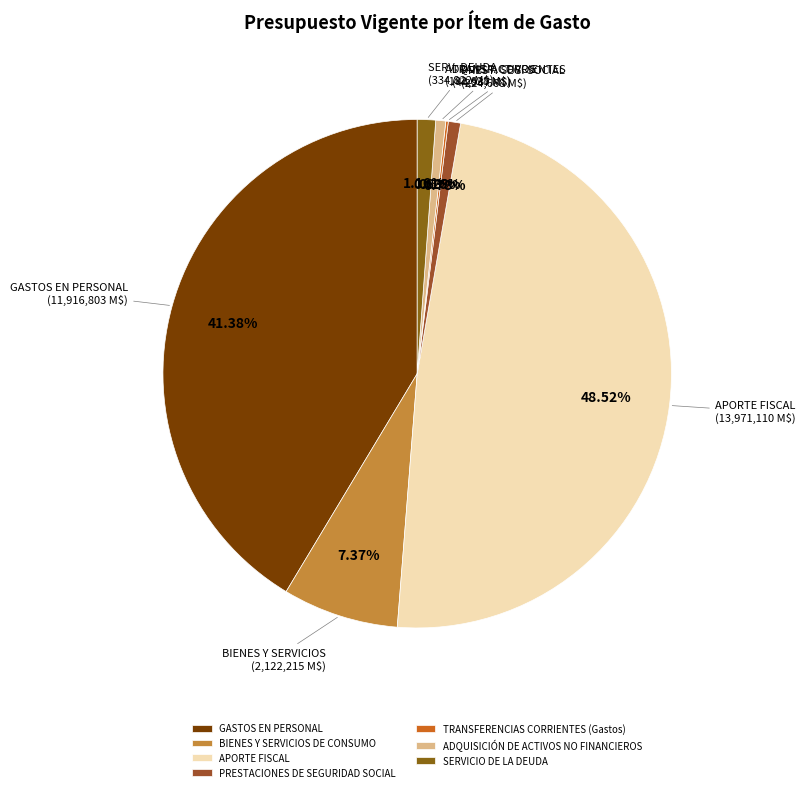

True or false: PRESTACIONES DE SEGURIDAD SOCIAL accounts for 6% of the total.

False